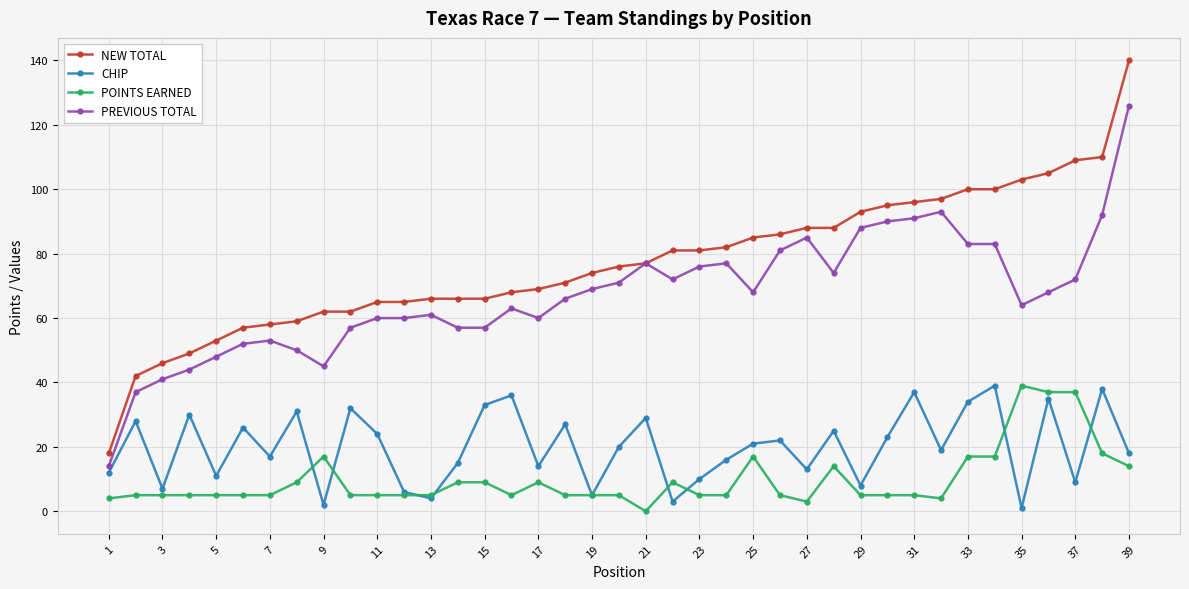

What is the minimum value for NEW TOTAL?

18